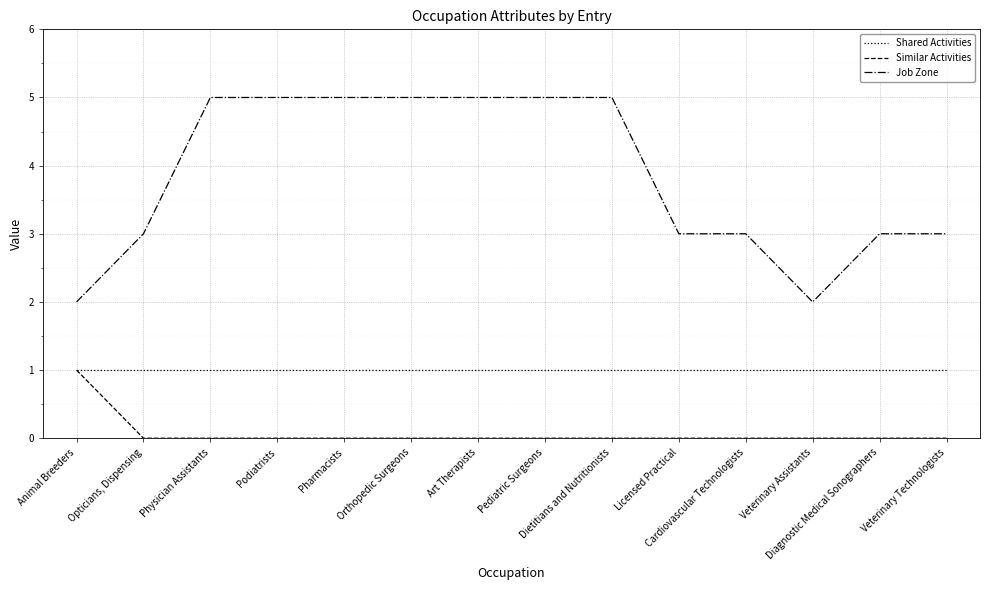

Which series has the widest spread of values?

Job Zone